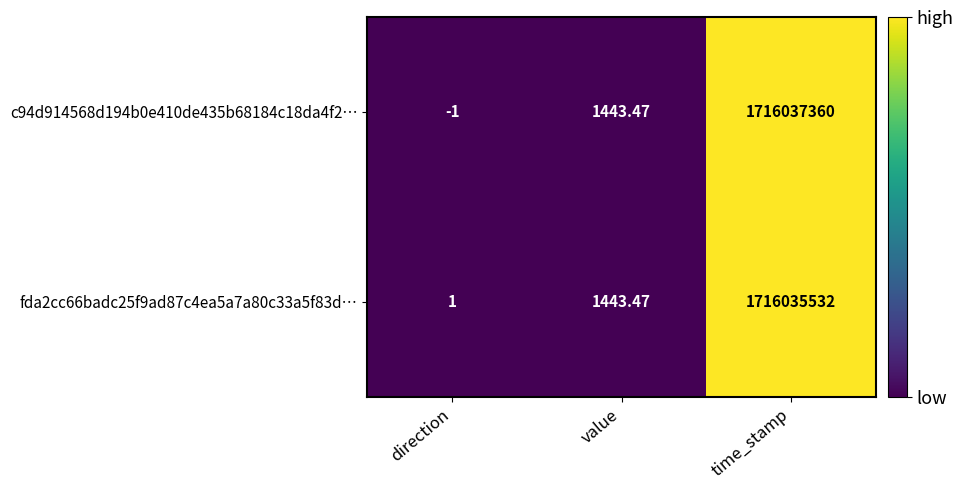

At which label is c94d914568d194b0e410de435b68184c18da4f2… closest to 858018679?

value